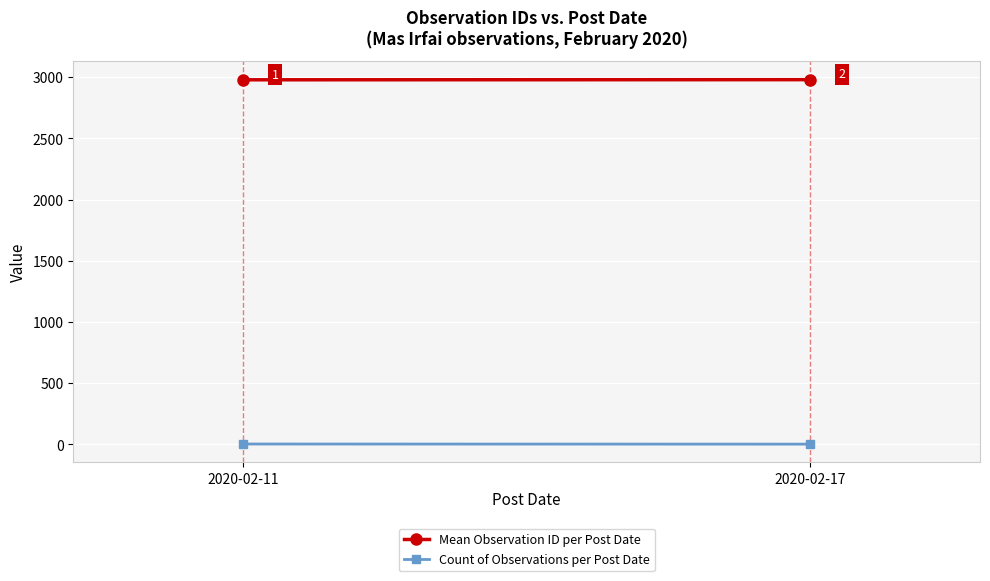

How many data points does each series have?

2